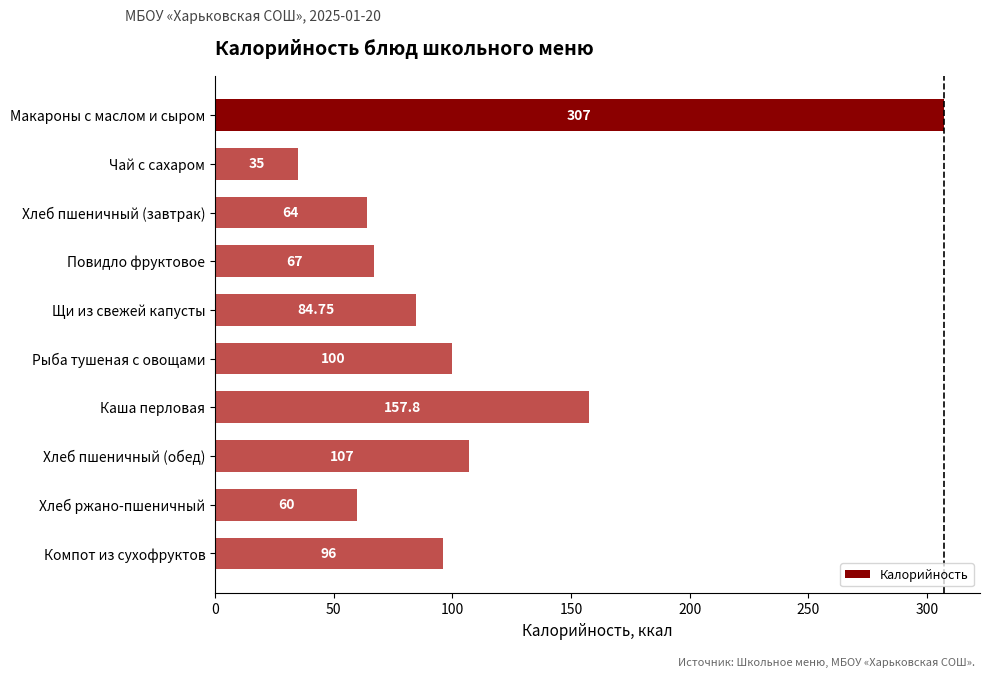

What is the label of the 1st bar from the bottom?

Компот из сухофруктов